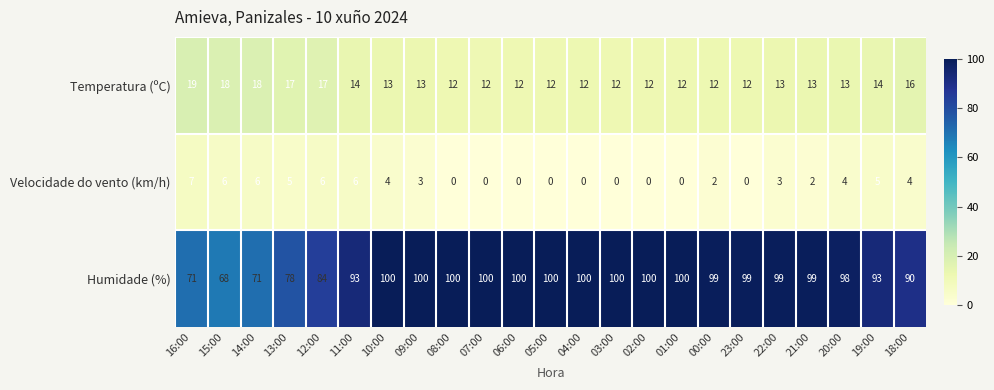

Read the Humidade (%) value at 21:00, to the nearest 5.

100